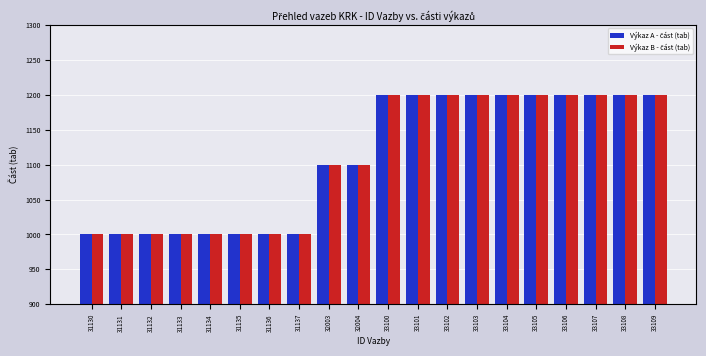

What is the total value across all series at 31131?

2000